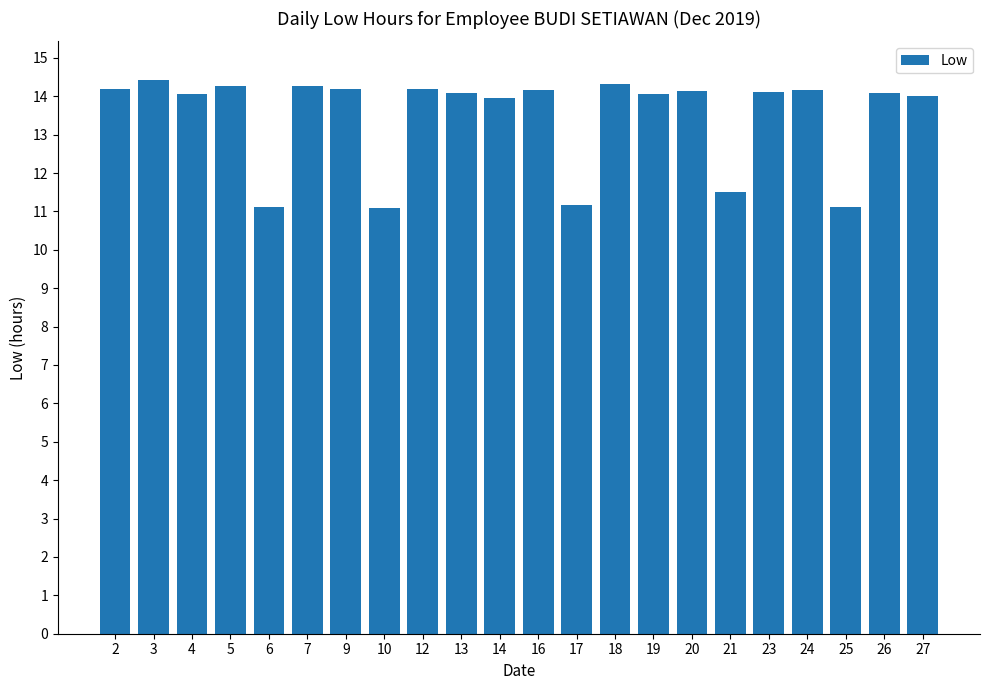

What is the ratio of the value at 18 to the value at 5?

1.0